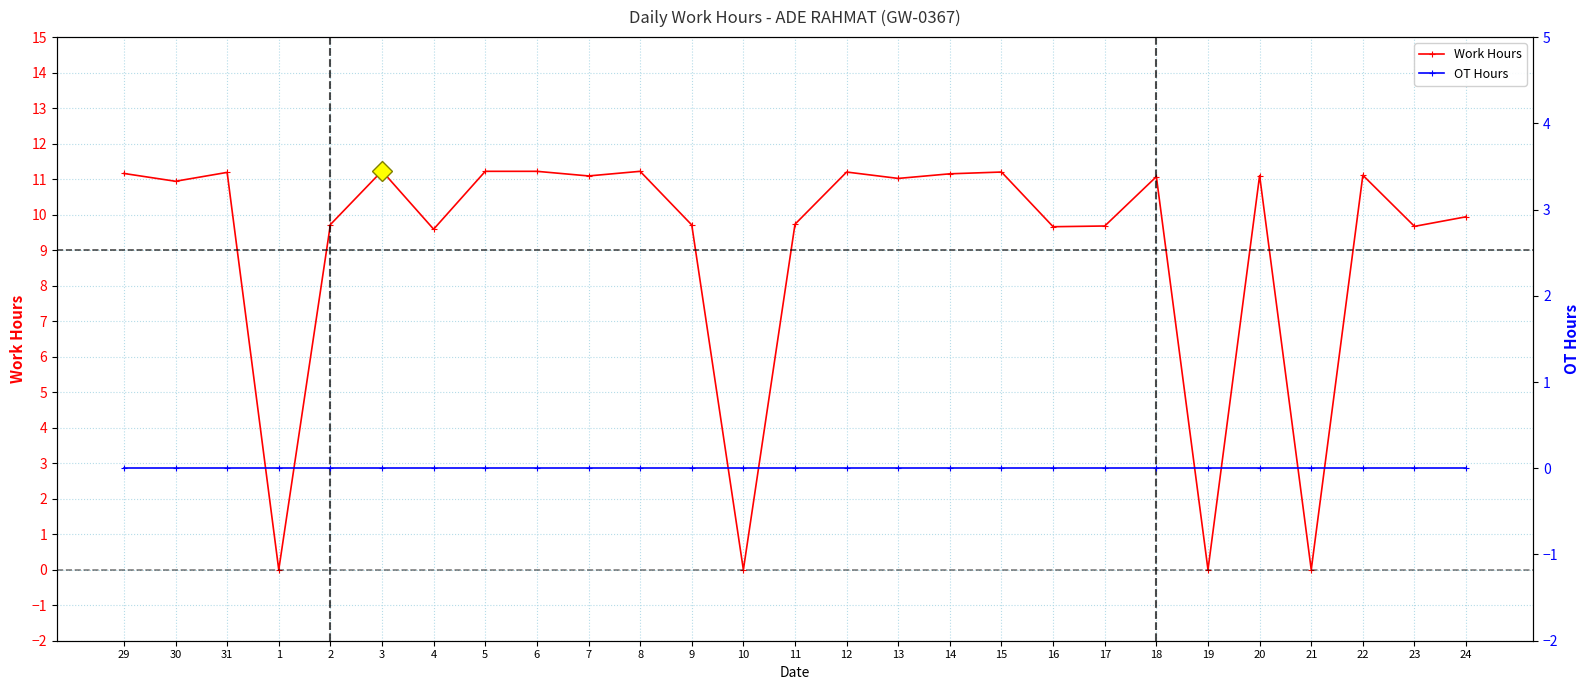

What is the spread (max minus min) of values at 2?

9.7